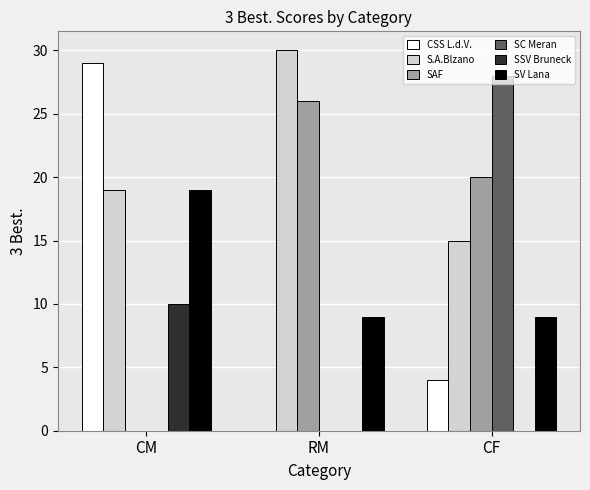

Does the chart contain stacked bars?

No